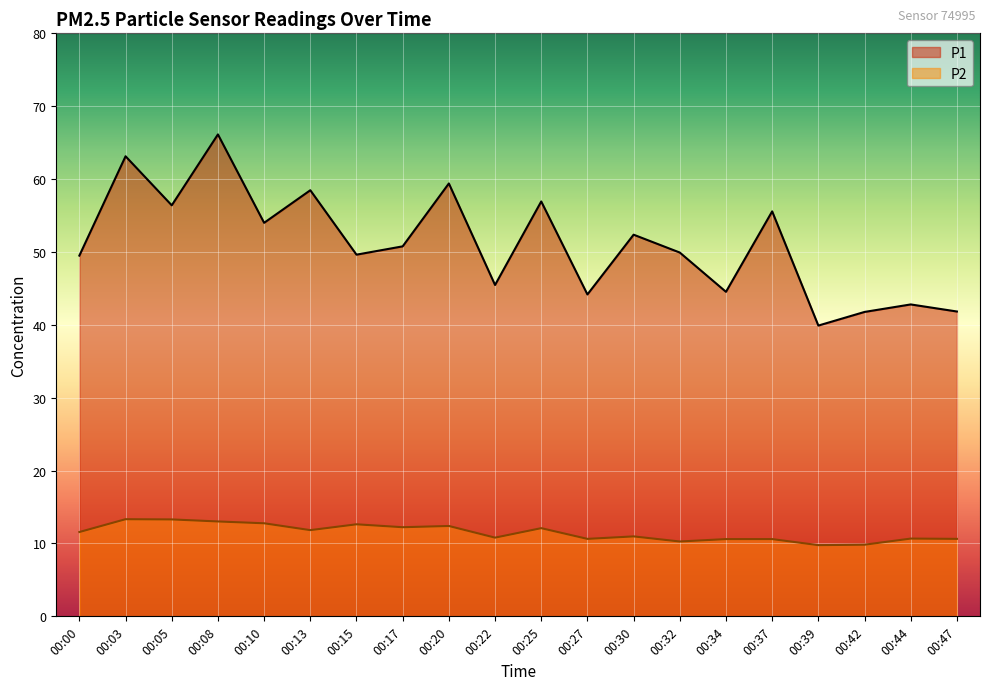

Reading right to left, what are all the values shown in this chart?

P1: 41.8	42.8	41.8	39.9	55.6	44.5	49.9	52.4	44.2	56.9	45.5	59.4	50.8	49.6	58.5	54.0	66.1	56.4	63.1	49.5
P2: 10.6	10.7	9.8	9.8	10.6	10.6	10.3	11.0	10.6	12.1	10.8	12.4	12.2	12.6	11.8	12.8	13.0	13.3	13.3	11.6